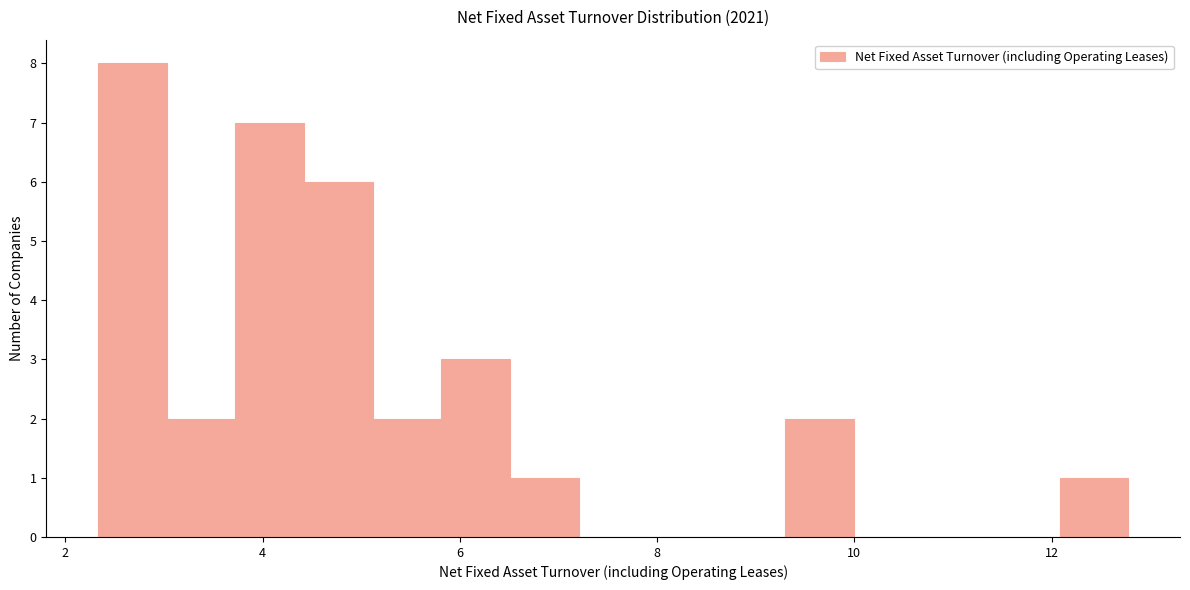

Around what value on the x-axis is the tallest bar? Give the approximate position of its centre, as read against the axis.

2.6